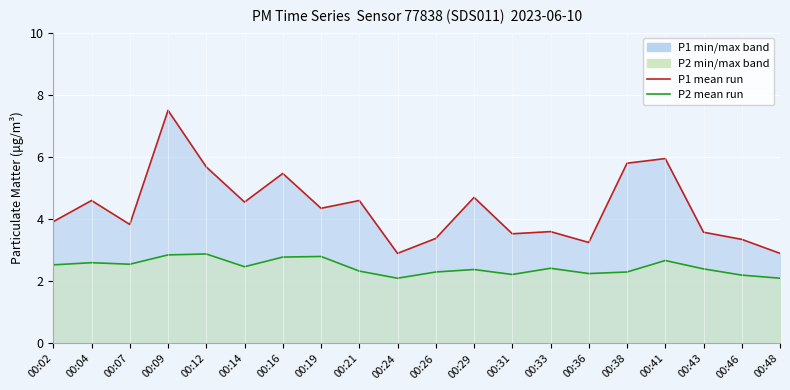

Rank the series by their maximum value, from lowest to highest.

P2 (PM2.5), P1 (PM10)